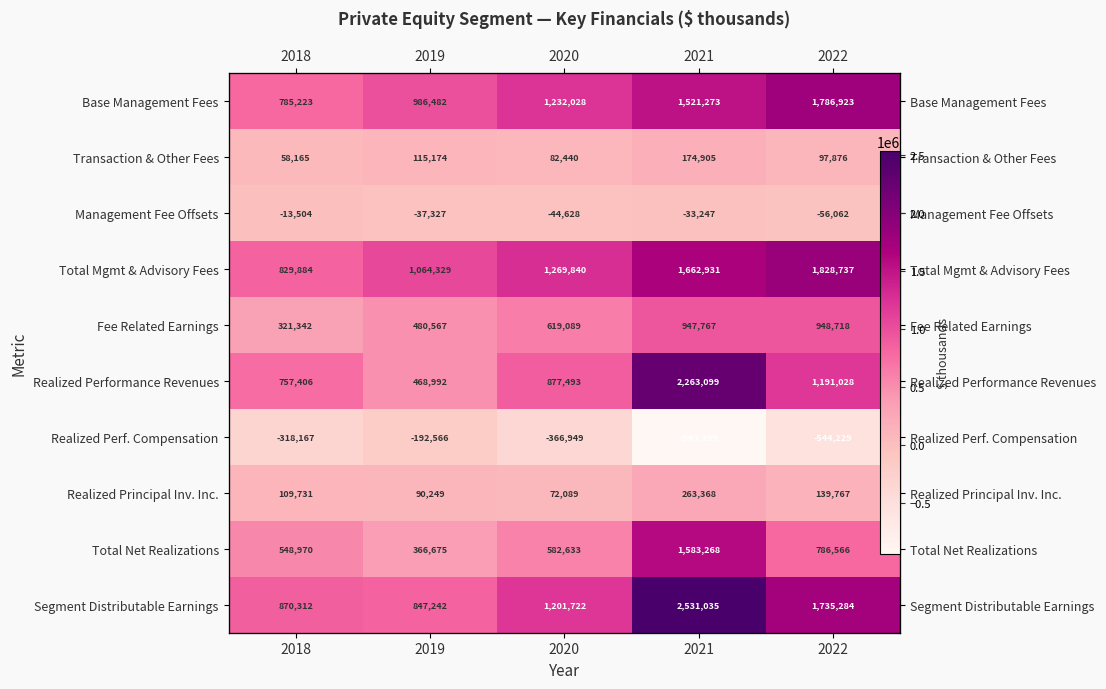

What is the total value across all series at 2018?

3949362